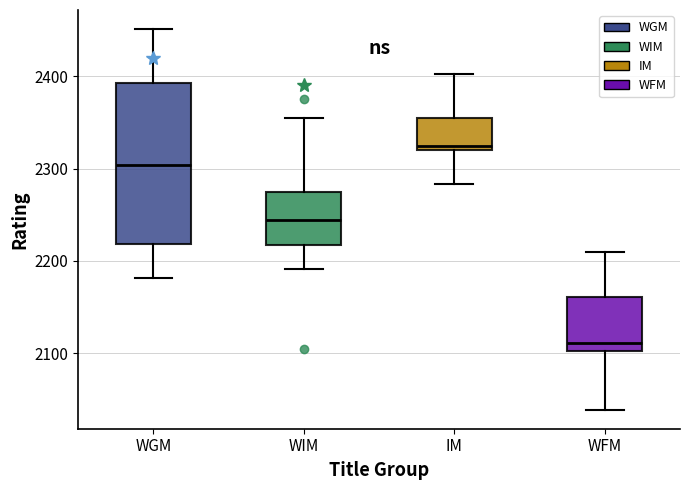

Which box is the tallest, from its lower edge to its upper edge?

WGM